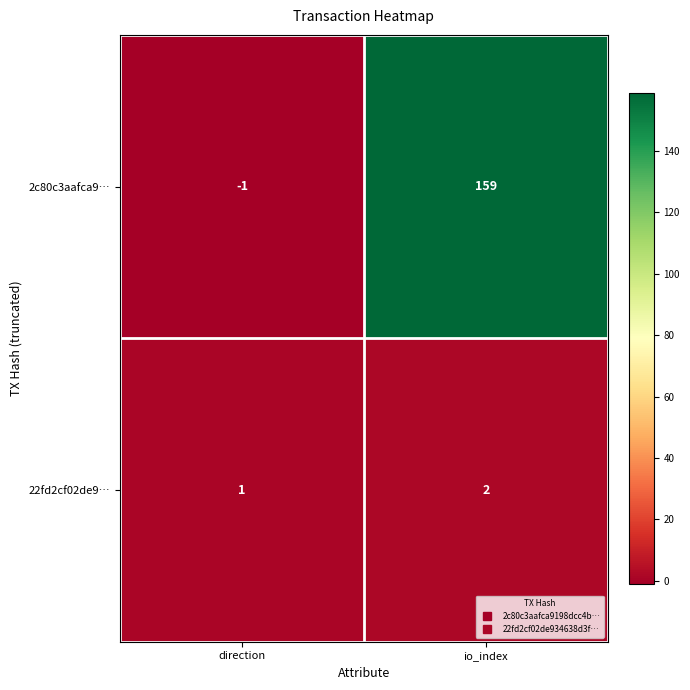

Which series has the widest spread of values?

2c80c3aafca9…